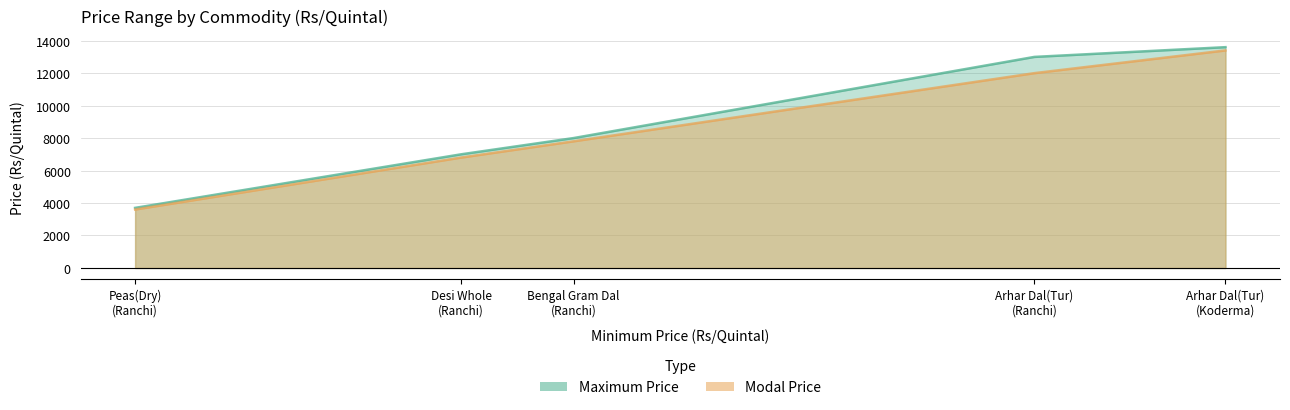

List the series in order of their peak value, lowest first.

Modal Price, Maximum Price